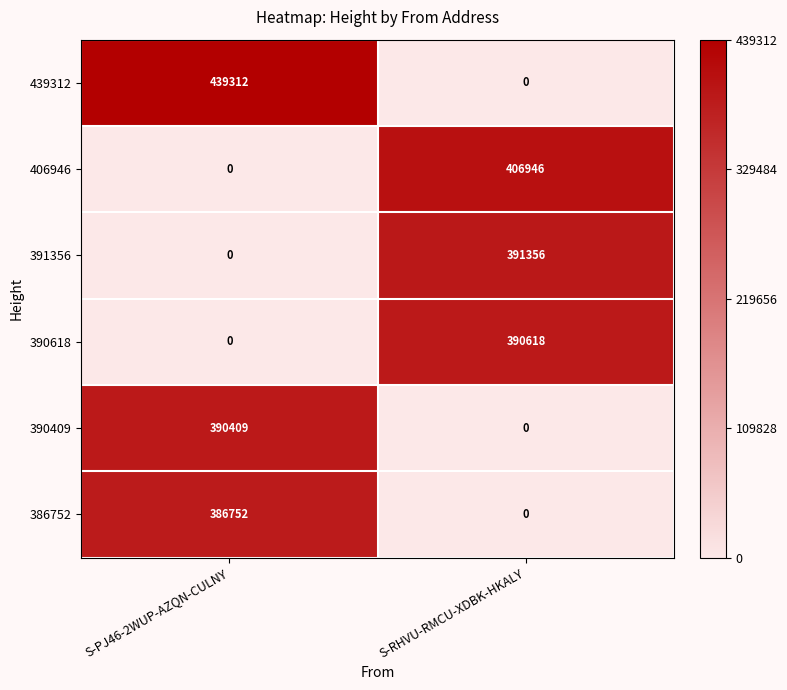

What is the total value across all series at S-RHVU-RMCU-XDBK-HKALY?

1188920